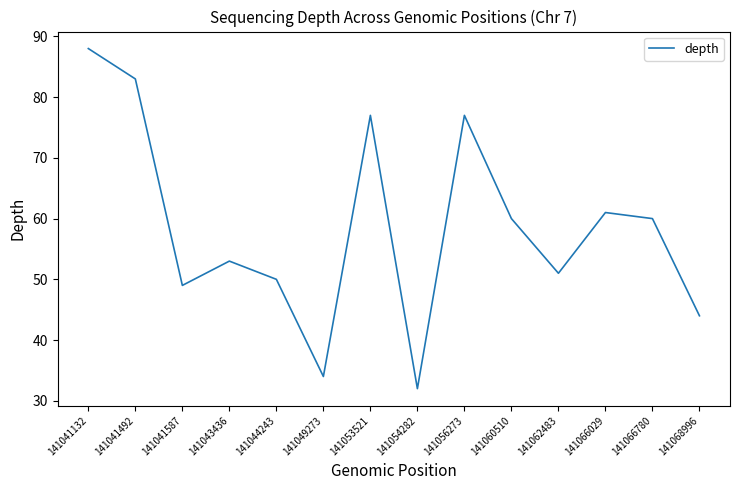

Reading left to right, what are all the values shown in this chart?

141041132=88	141041492=83	141041587=49	141043436=53	141044243=50	141049273=34	141053521=77	141054282=32	141056273=77	141060510=60	141062483=51	141066029=61	141066780=60	141068996=44